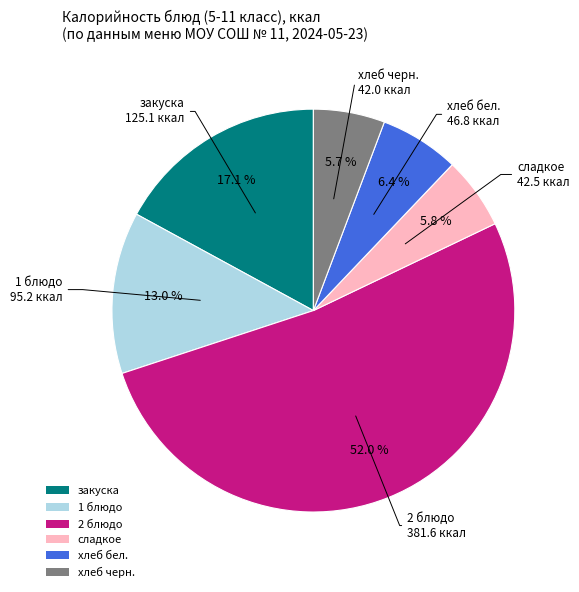

What is the ratio of the value at сладкое to the value at хлеб черн.?

1.0